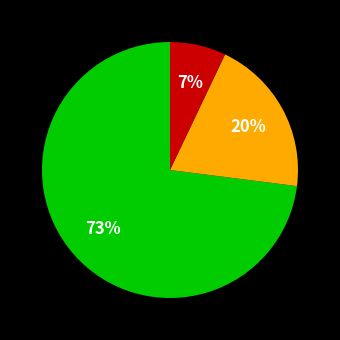

Does any single category account for the majority?

Yes